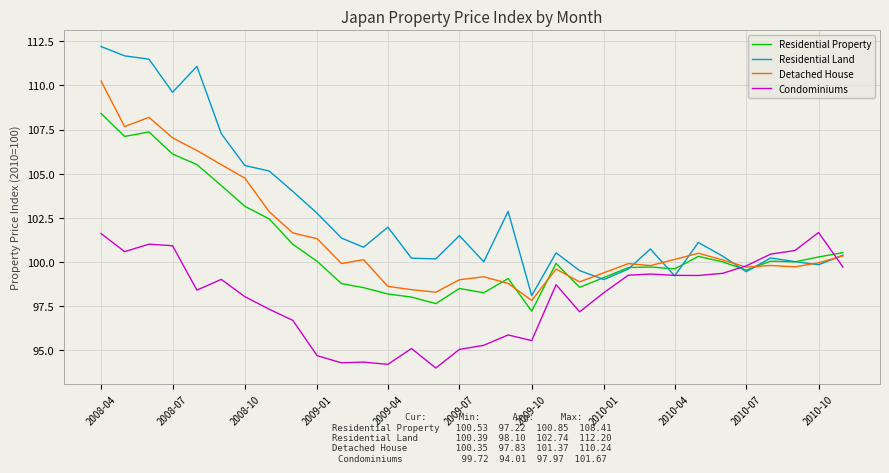

Which series ends up on top after the final intersection of Residential Property and Condominiums?

Residential Property